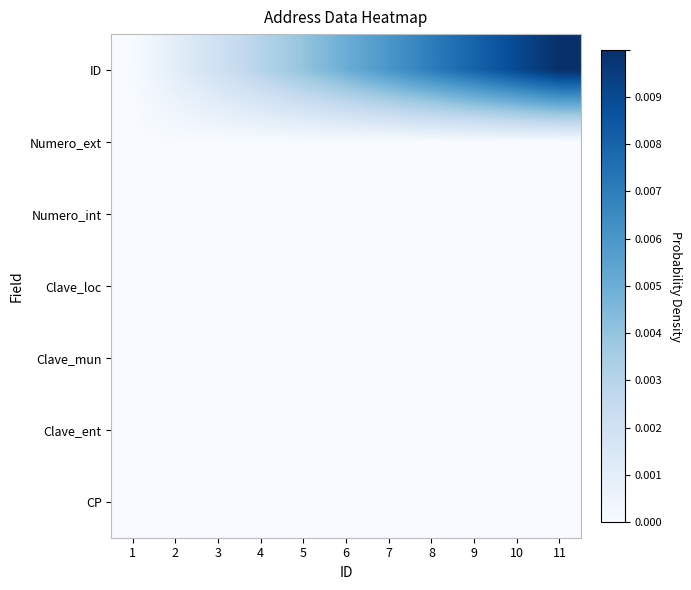

How many series are shown in this chart?

7